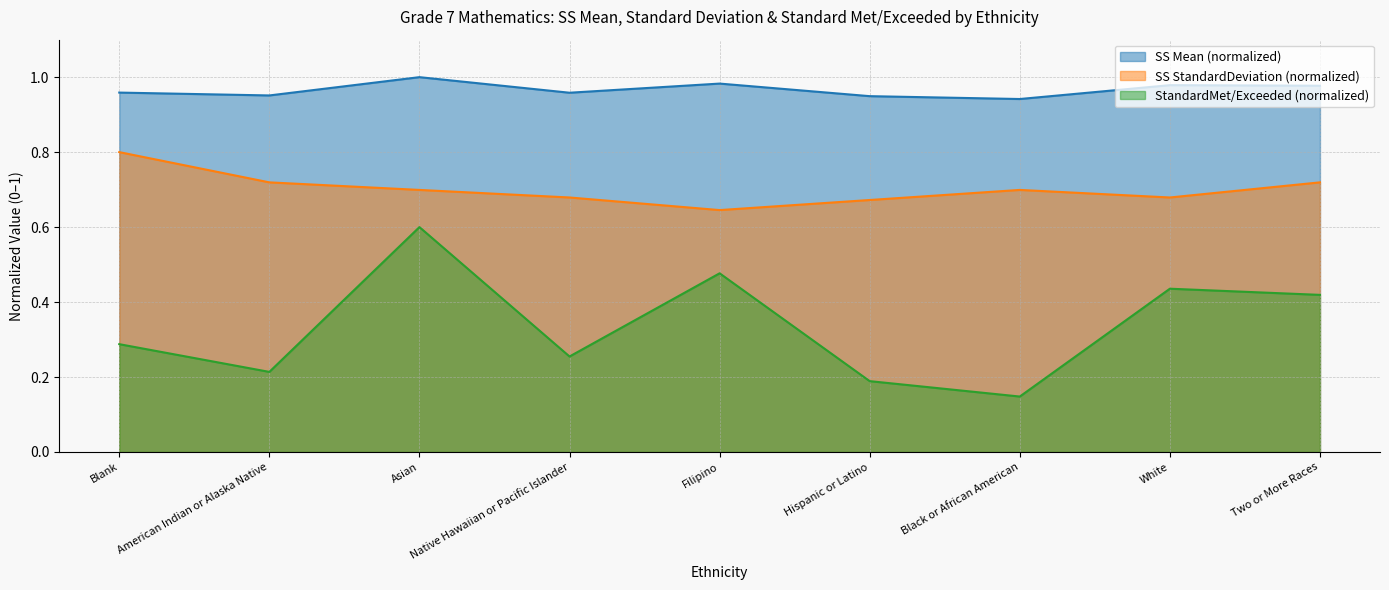

What is the difference between the maximum and second lowest values in the StandardMet/Exceeded series?

0.4